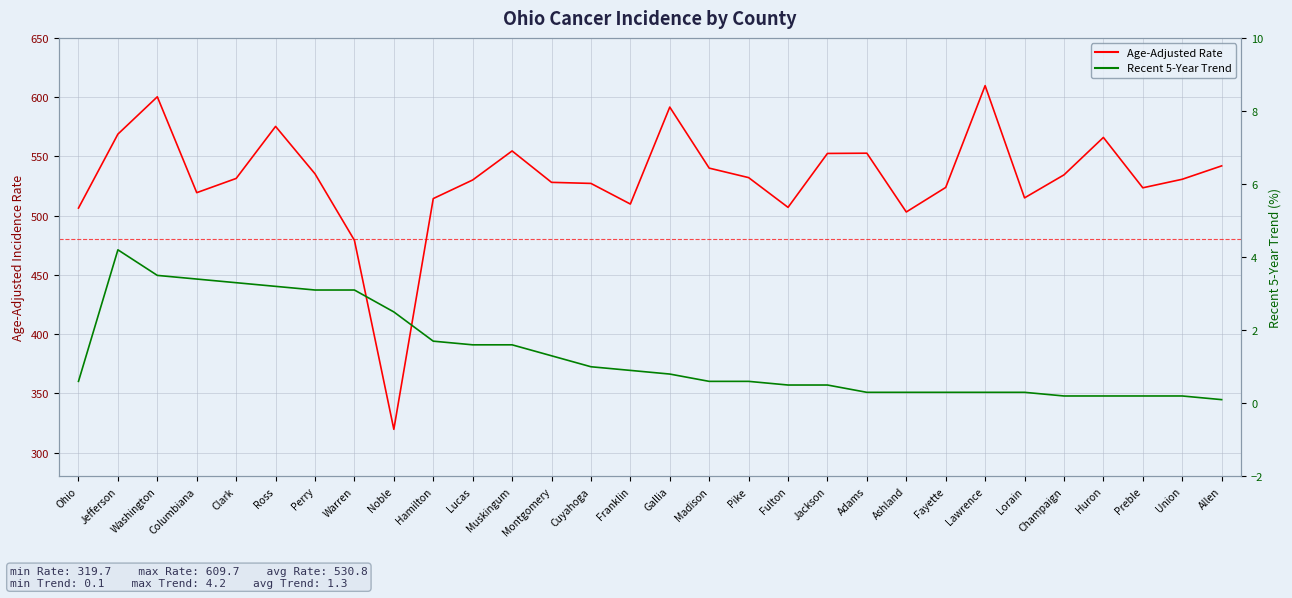

What is the approximate value of Age-Adjusted Rate at Hamilton?

514.4